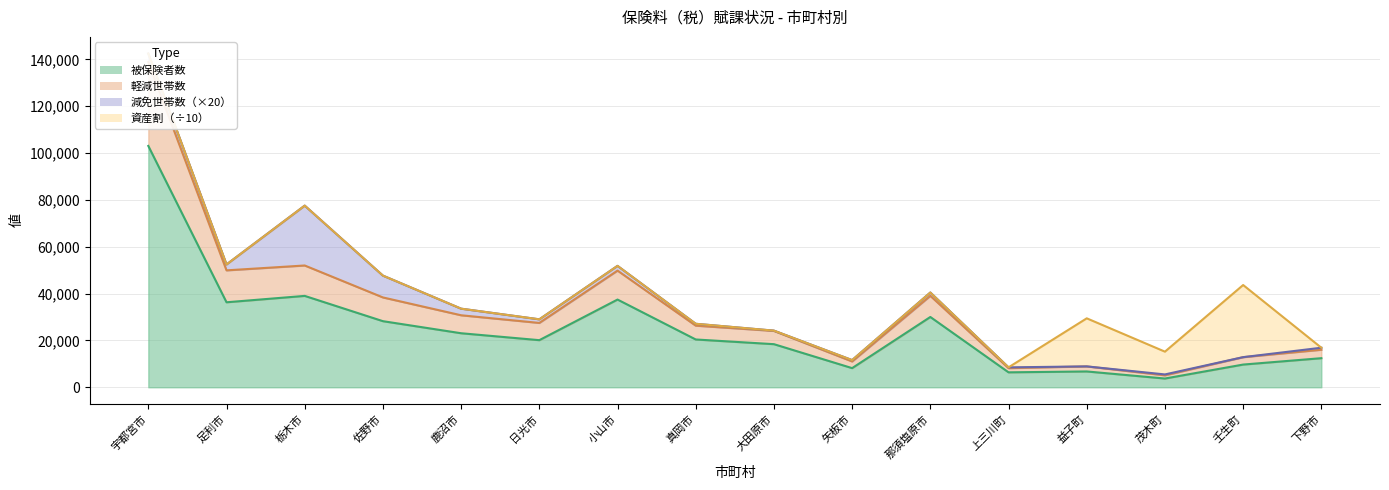

True or false: 被保険者数 and 軽減世帯数 cross at least once.

False